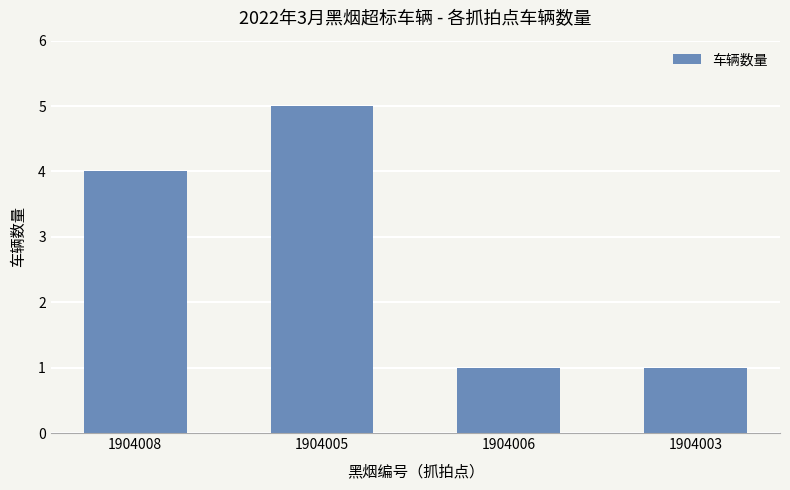

What is the label of the 3rd bar from the right?

1904005